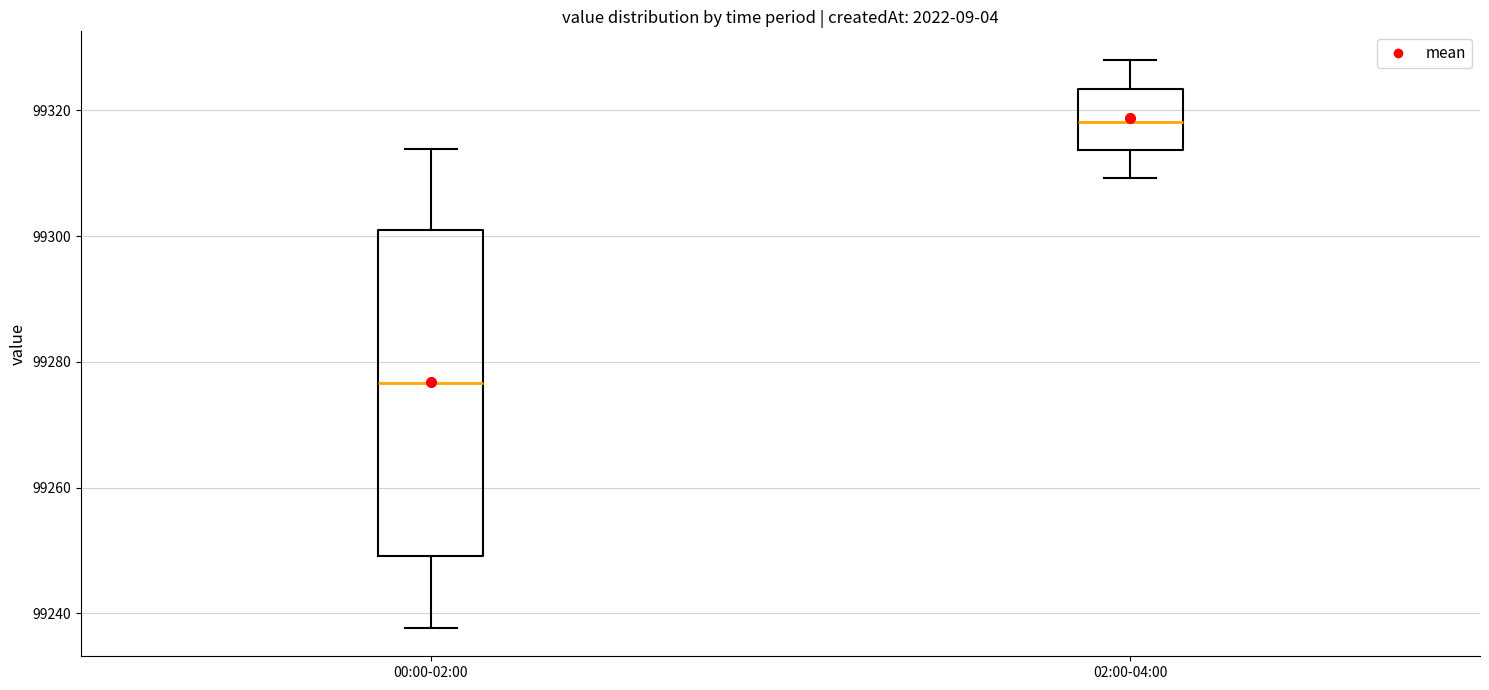

Where does the upper whisker of the box for 02:00-04:00 end on the y-axis? The values are not printed on the chart, so give them approximately, as read against the axis.

99328